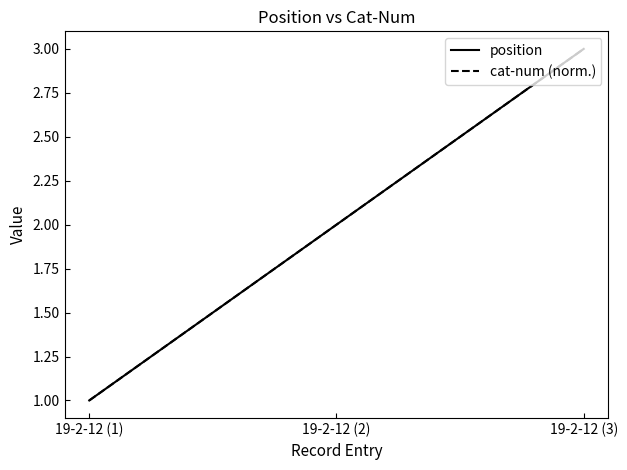

Is this an area chart (filled region under the line)?

No